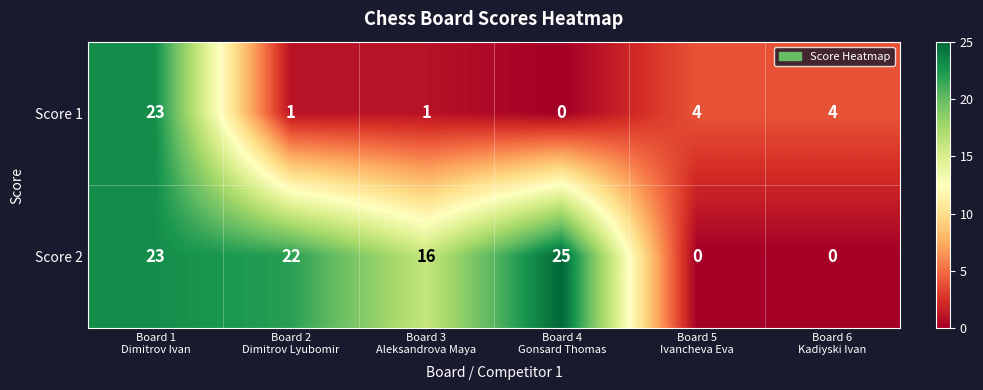

Which series has the widest spread of values?

Score 2